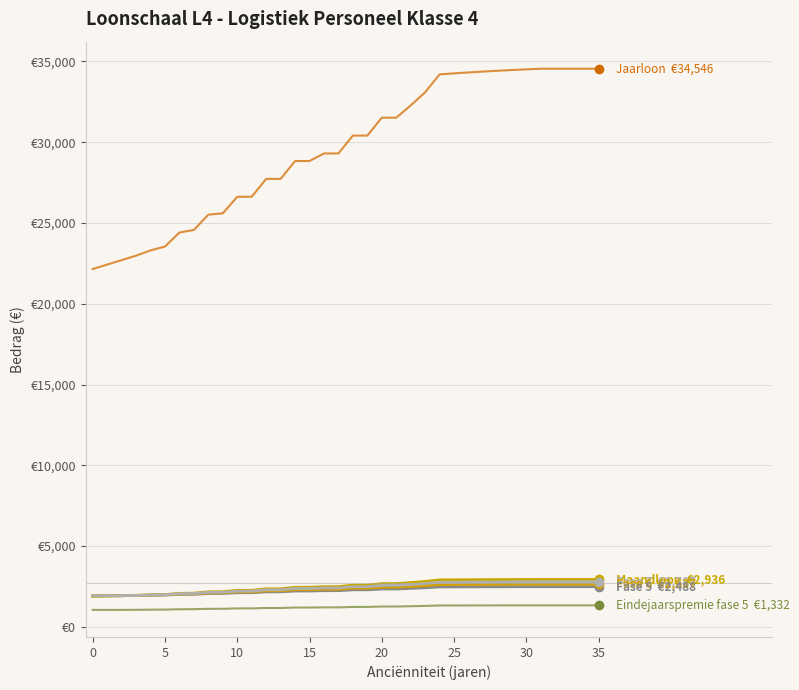

Does the chart display data point markers on the line(s)?

No